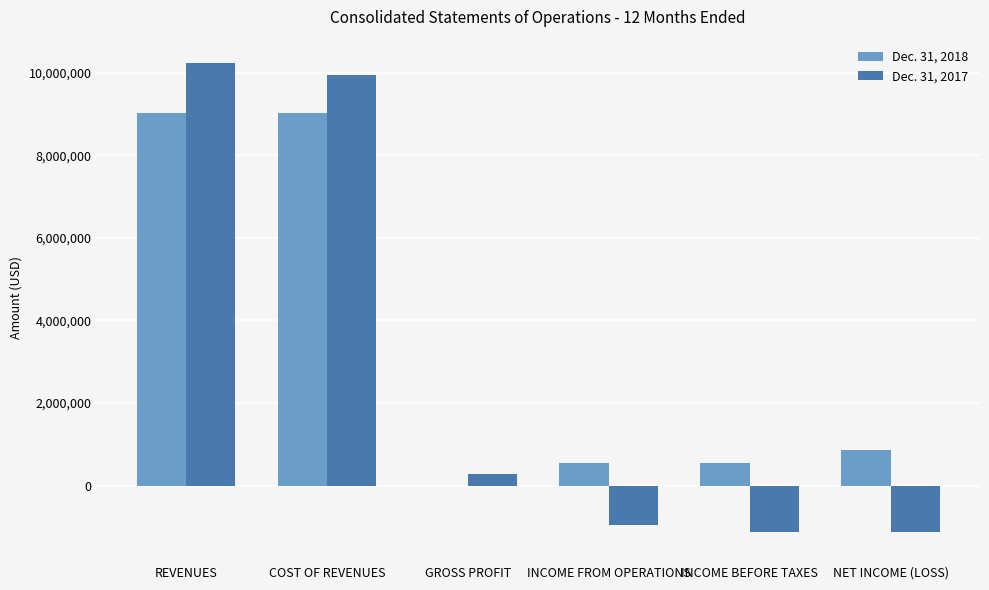

Does the chart contain stacked bars?

No